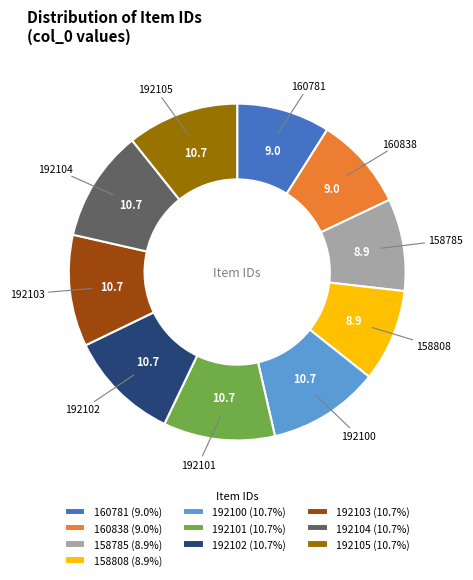

How many slices are in this pie chart?

10